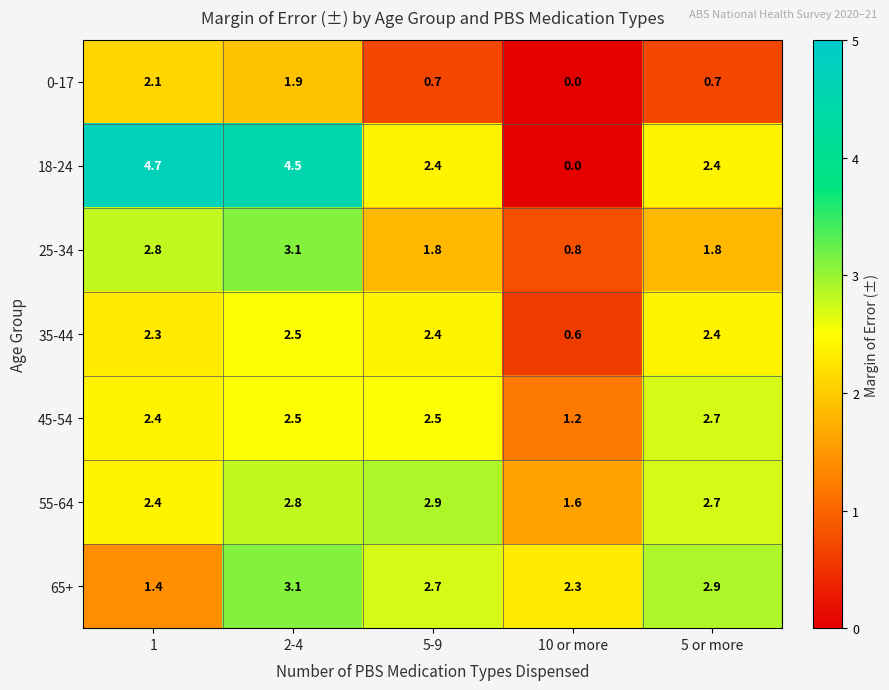

True or false: 65+ has a value of 0.9 at 10 or more.

False